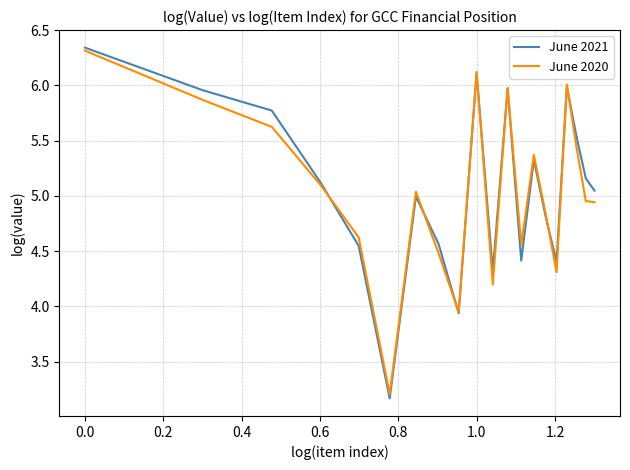

What is the minimum value shown in the chart?

3.2